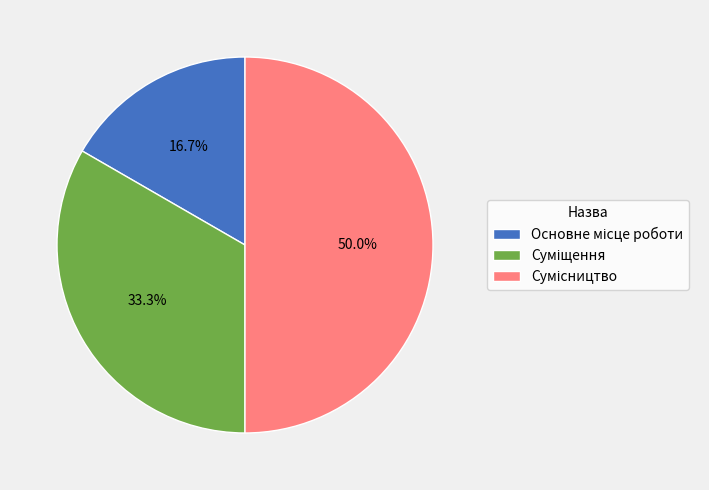

To the nearest percent, what percentage of the pie is Сумісництво?

50%